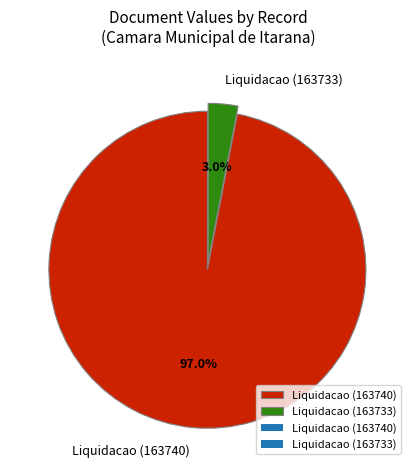

How much of the chart is everything except Liquidacao (163733)?

97.0%